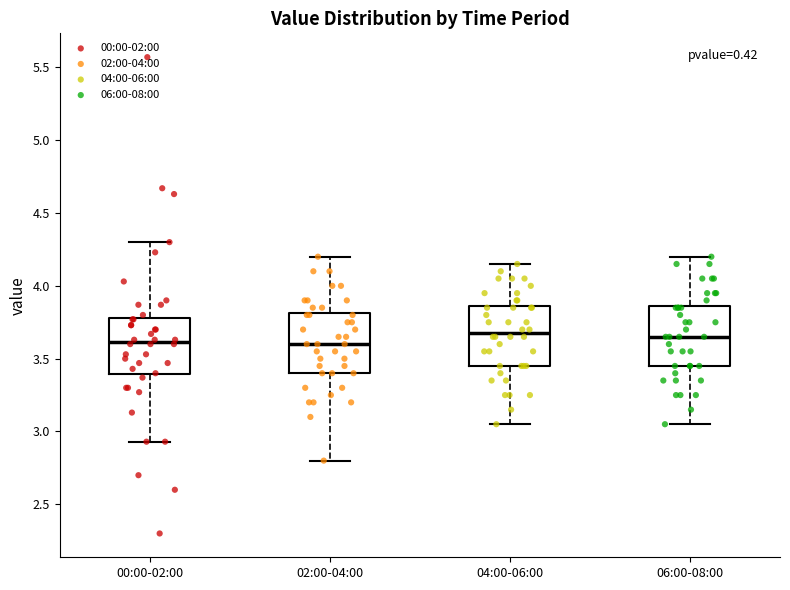

Reading left to right, transcribe this box plot: for each box, give where its median line is, the range the box spans, and where its two whiskers end, as read against the y-axis. The values are not printed on the chart, so give them approximately, as read against the axis.

00:00-02:00: median 3.60, box 3.40 to 3.80, whiskers 2.95 to 4.30
02:00-04:00: median 3.60, box 3.40 to 3.80, whiskers 2.80 to 4.20
04:00-06:00: median 3.70, box 3.45 to 3.85, whiskers 3.05 to 4.15
06:00-08:00: median 3.65, box 3.45 to 3.85, whiskers 3.05 to 4.20